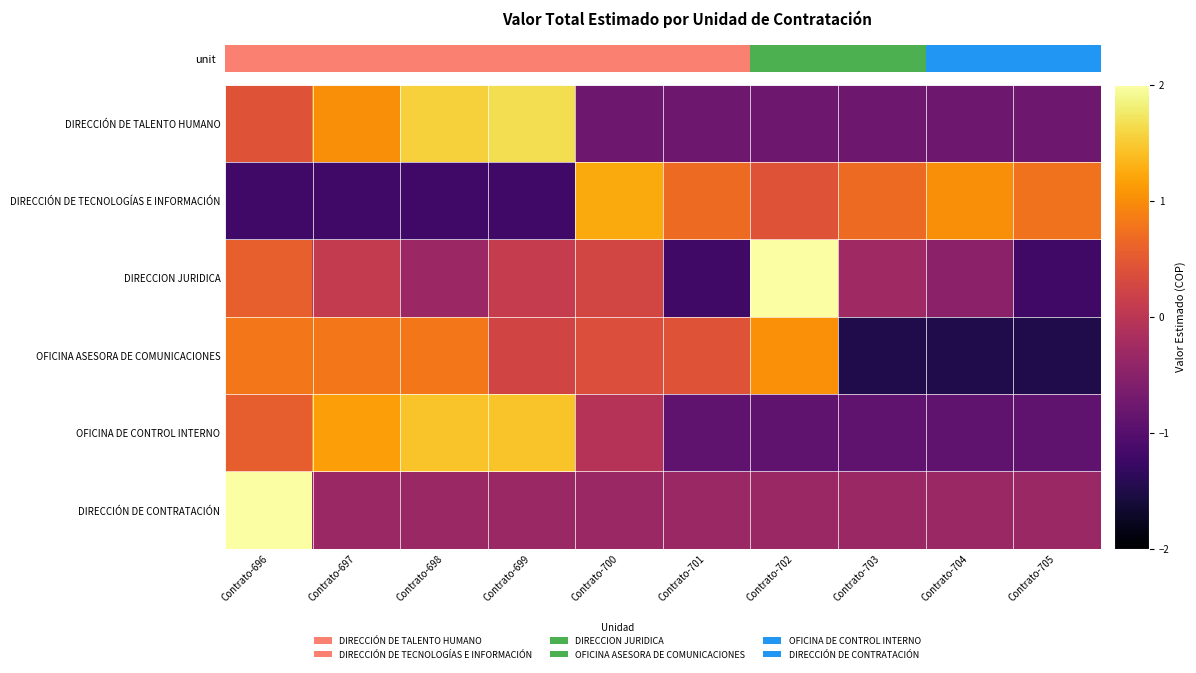

Rank the series at Contrato-697 from highest to lowest value.

OFICINA DE CONTROL INTERNO, DIRECCIÓN DE TALENTO HUMANO, OFICINA ASESORA DE COMUNICACIONES, DIRECCION JURIDICA, DIRECCIÓN DE CONTRATACIÓN, DIRECCIÓN DE TECNOLOGÍAS E INFORMACIÓN